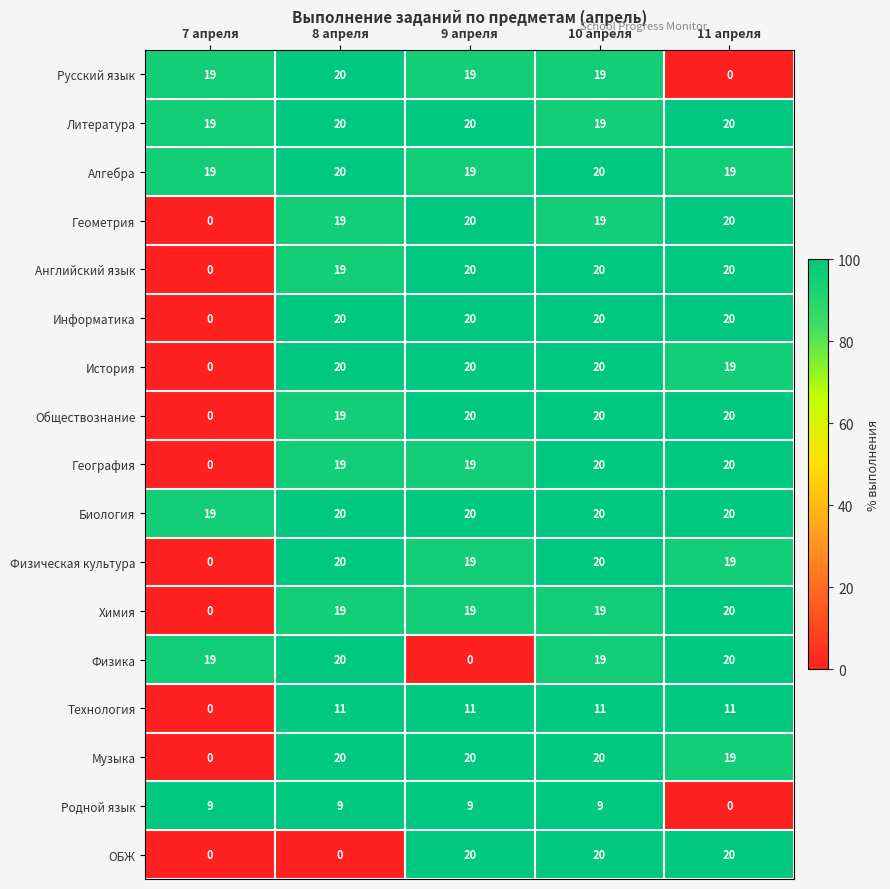

Count the Родной язык values in the range 9 to 10.

4